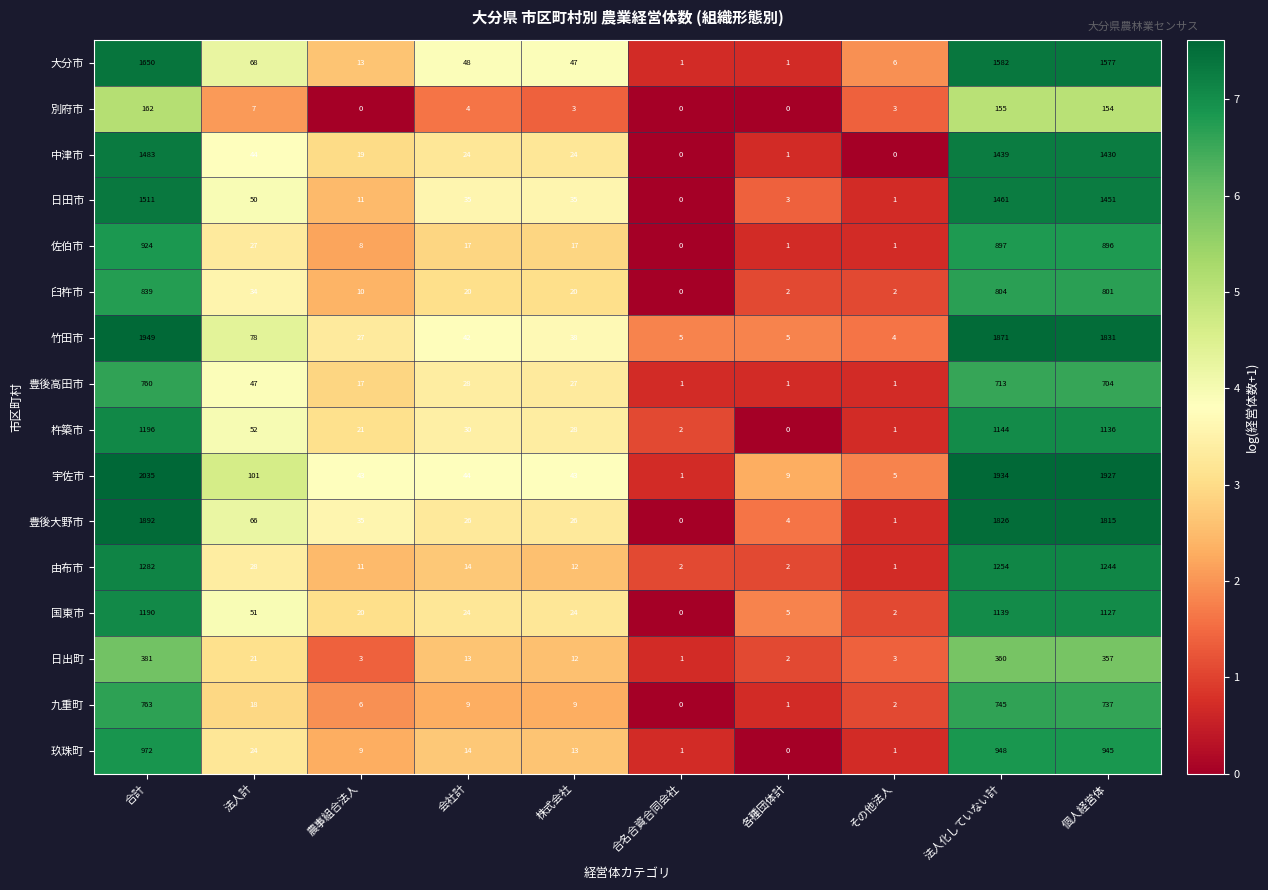

Rank the series by their maximum value, from highest to lowest.

宇佐市, 竹田市, 豊後大野市, 大分市, 日田市, 中津市, 由布市, 杵築市, 国東市, 玖珠町, 佐伯市, 臼杵市, 九重町, 豊後高田市, 日出町, 別府市